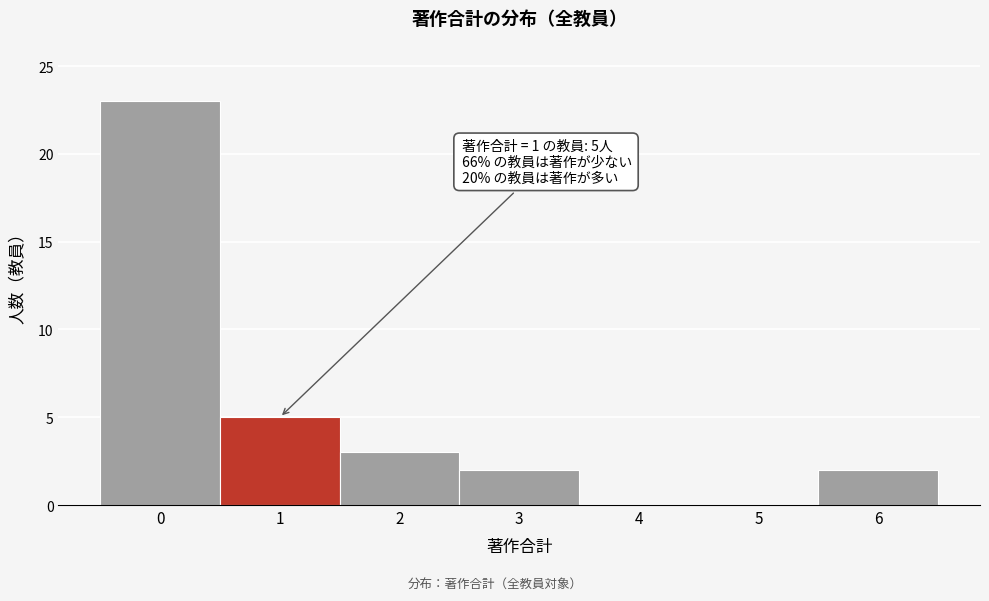

Over which range of the x-axis is the bar tallest?

-0.5 to 0.5